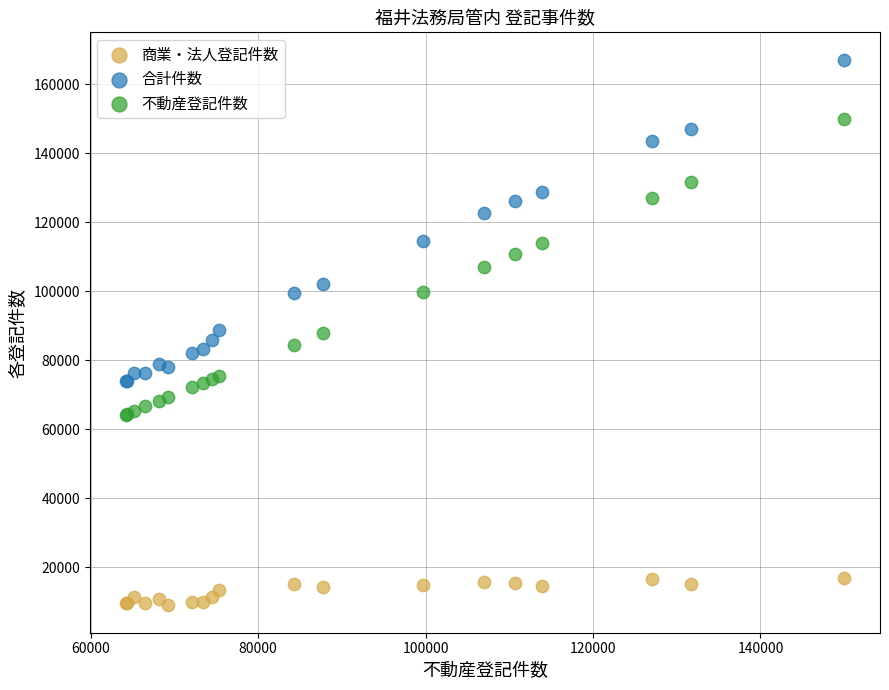

What are all the series names shown in the legend?

商業・法人登記件数, 合計件数, 不動産登記件数